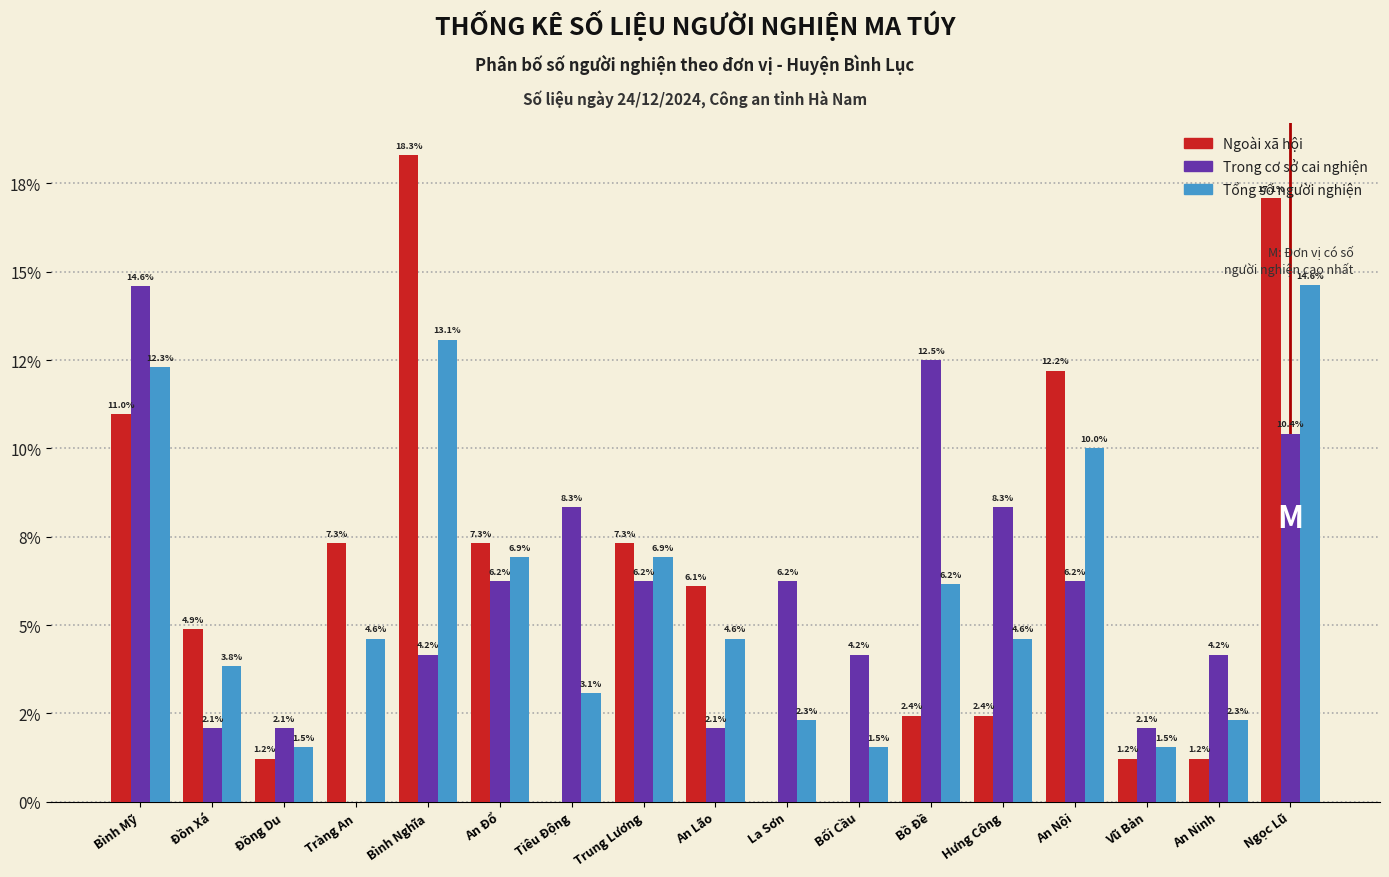

What are all the series names shown in the legend?

Ngoài xã hội, Trong cơ sở cai nghiện, Tổng số người nghiện